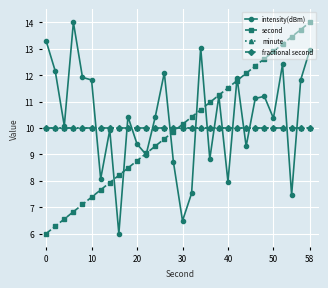

List the series in order of their peak value, highest first.

intensity(dBm), second, minute, fractional second